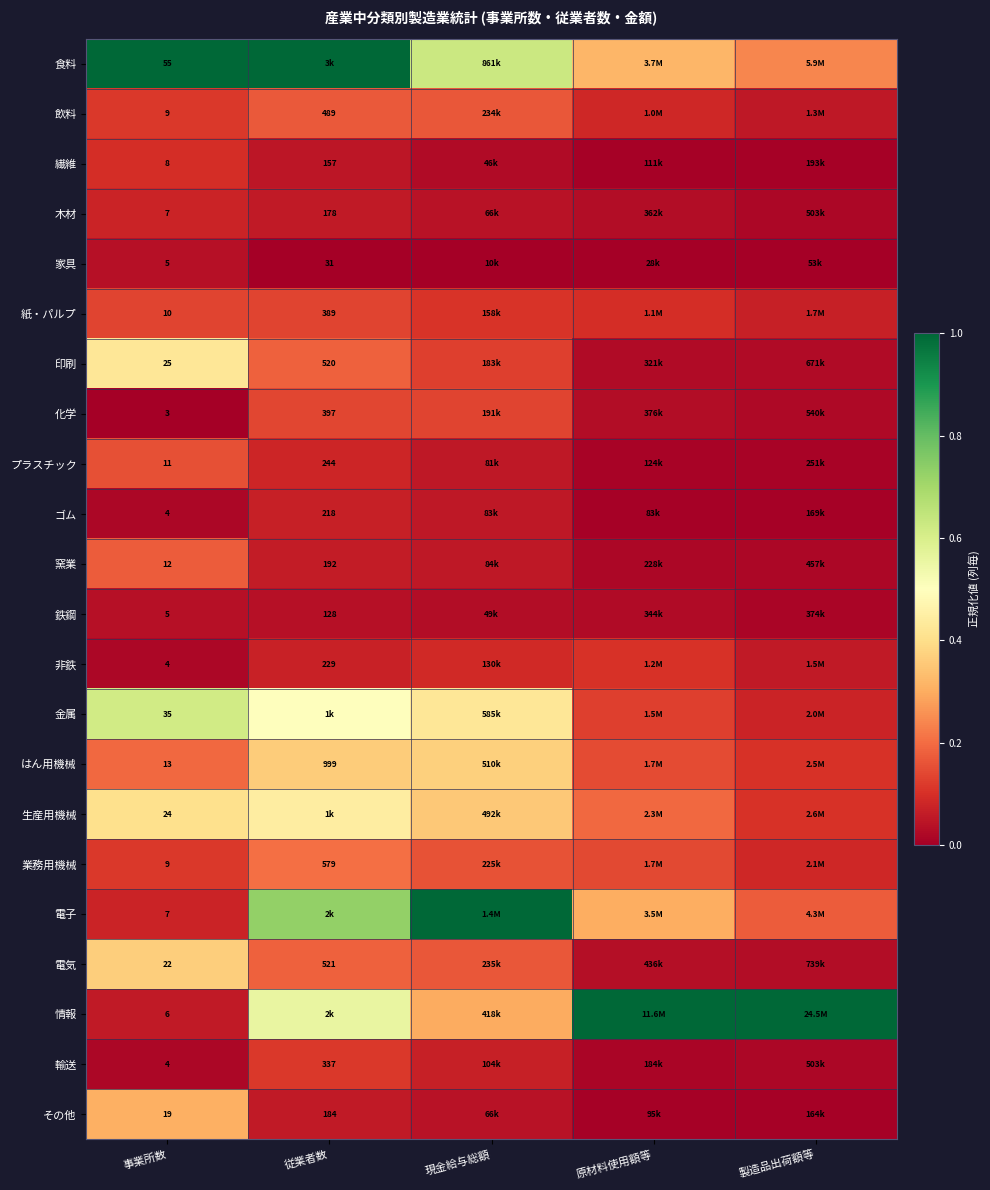

Is the value of 業務用機械 at 事業所数 greater than the value of 輸送 at 従業者数?

No